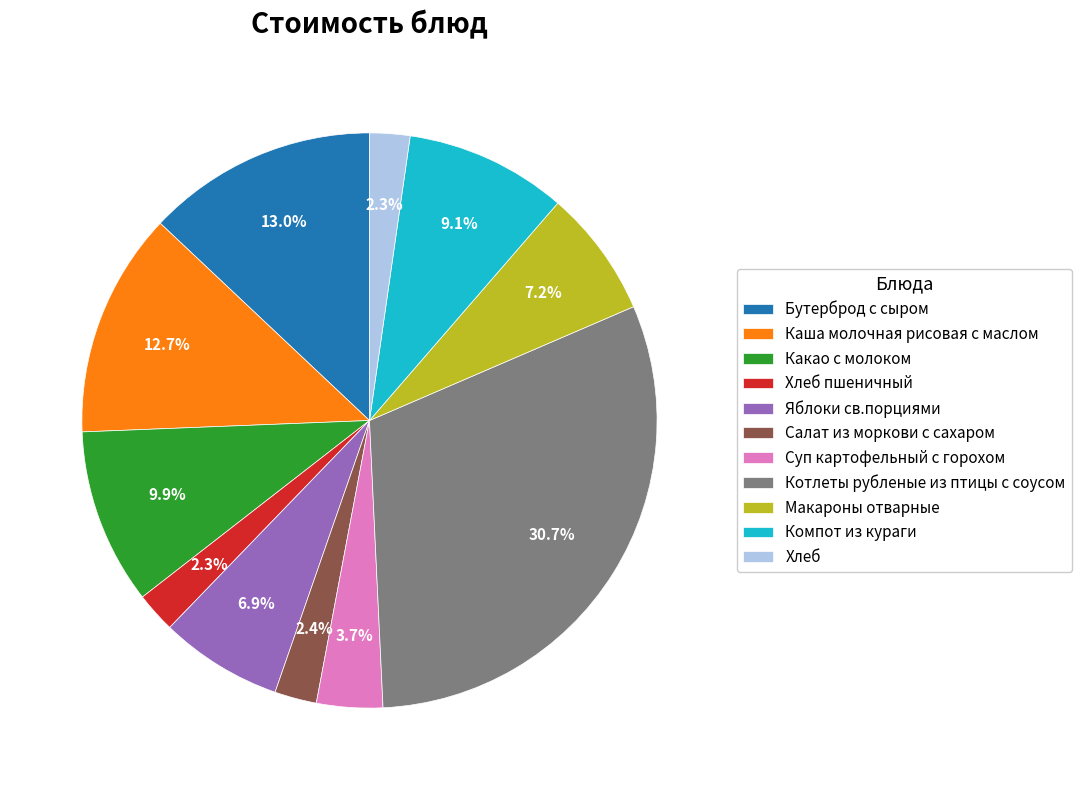

What percentage is the Компот из кураги slice, to the nearest percent?

9%